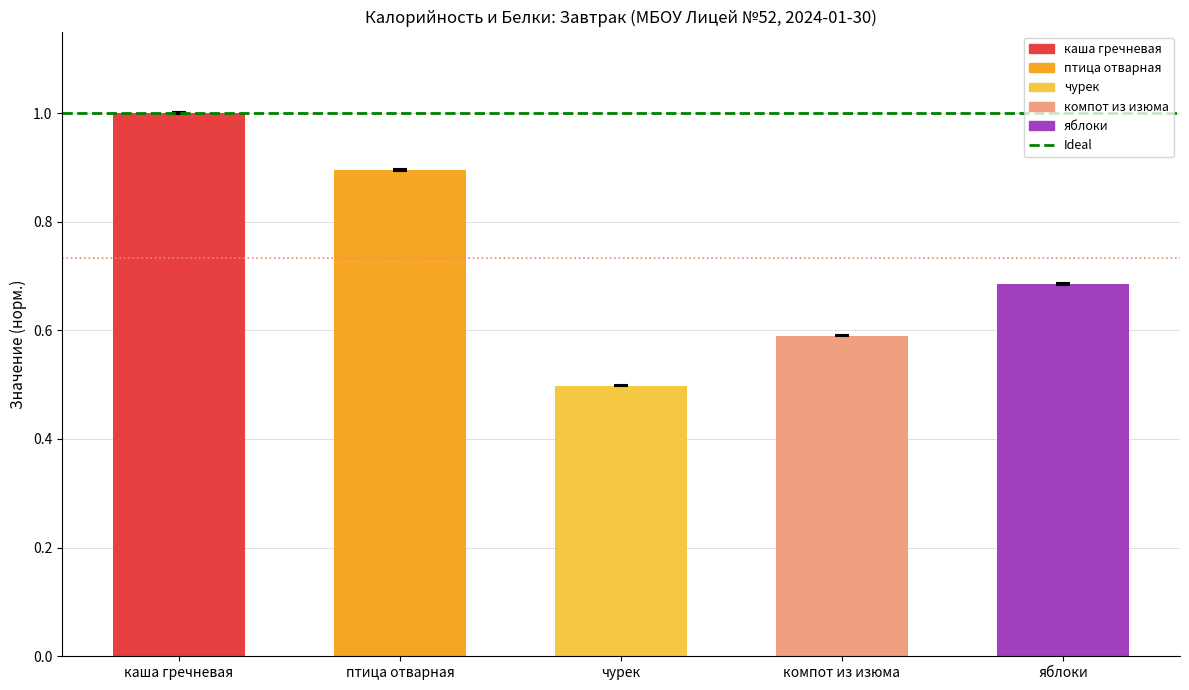

What is the difference between the values at компот из изюма and яблоки?

0.1